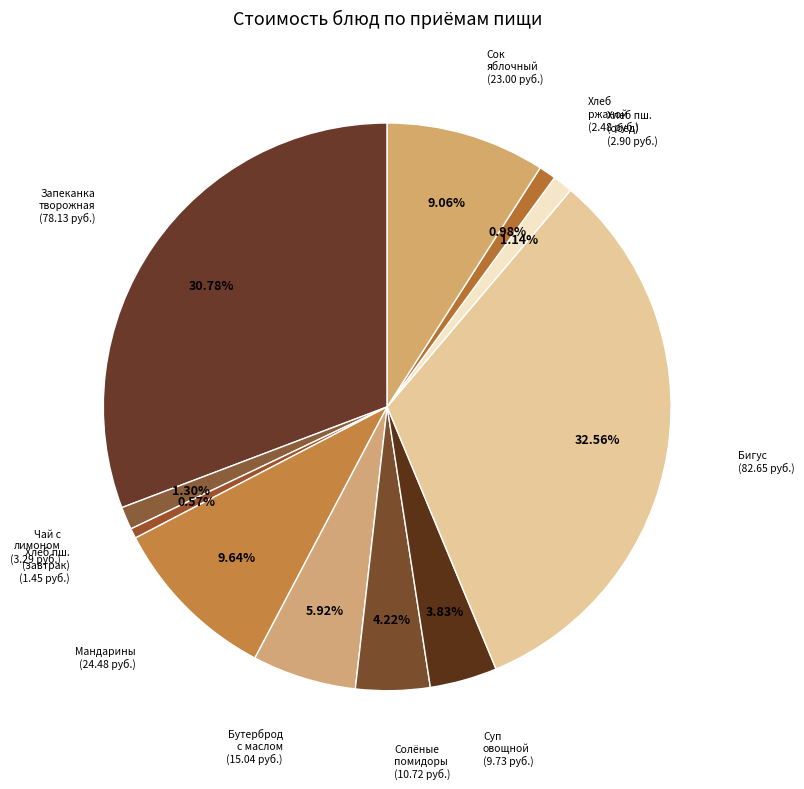

Rank the categories by value from highest to lowest.

бигус, запеканка из творога с соусом сметанным, фрукты свежие (мандарины), сок фруктовый яблочный, бутерброд с маслом, соленые помидоры, суп из овощей с фасолью, чай с лимоном, хлеб пшеничный (обед), хлеб ржаной, хлеб пшеничный (завтрак)